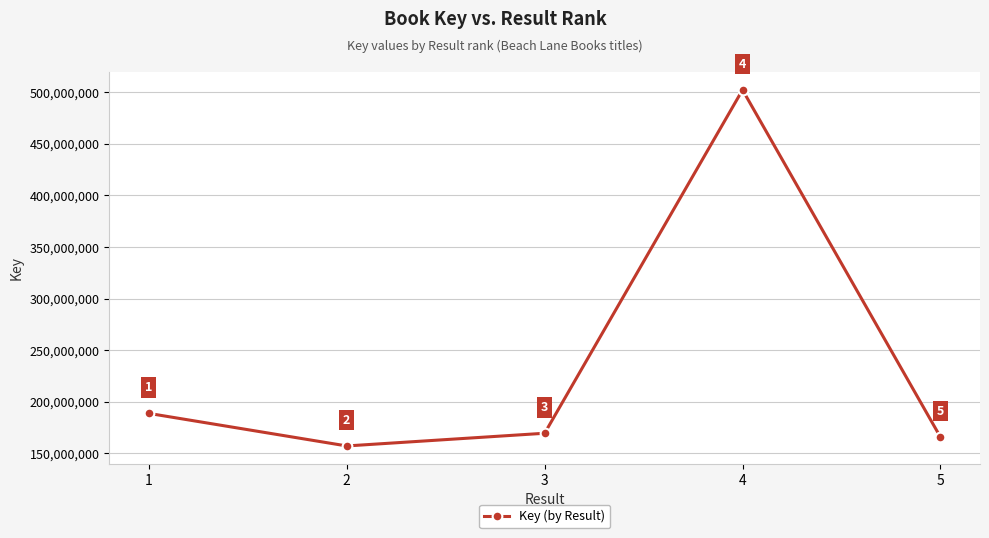

How many data points does each series have?

5